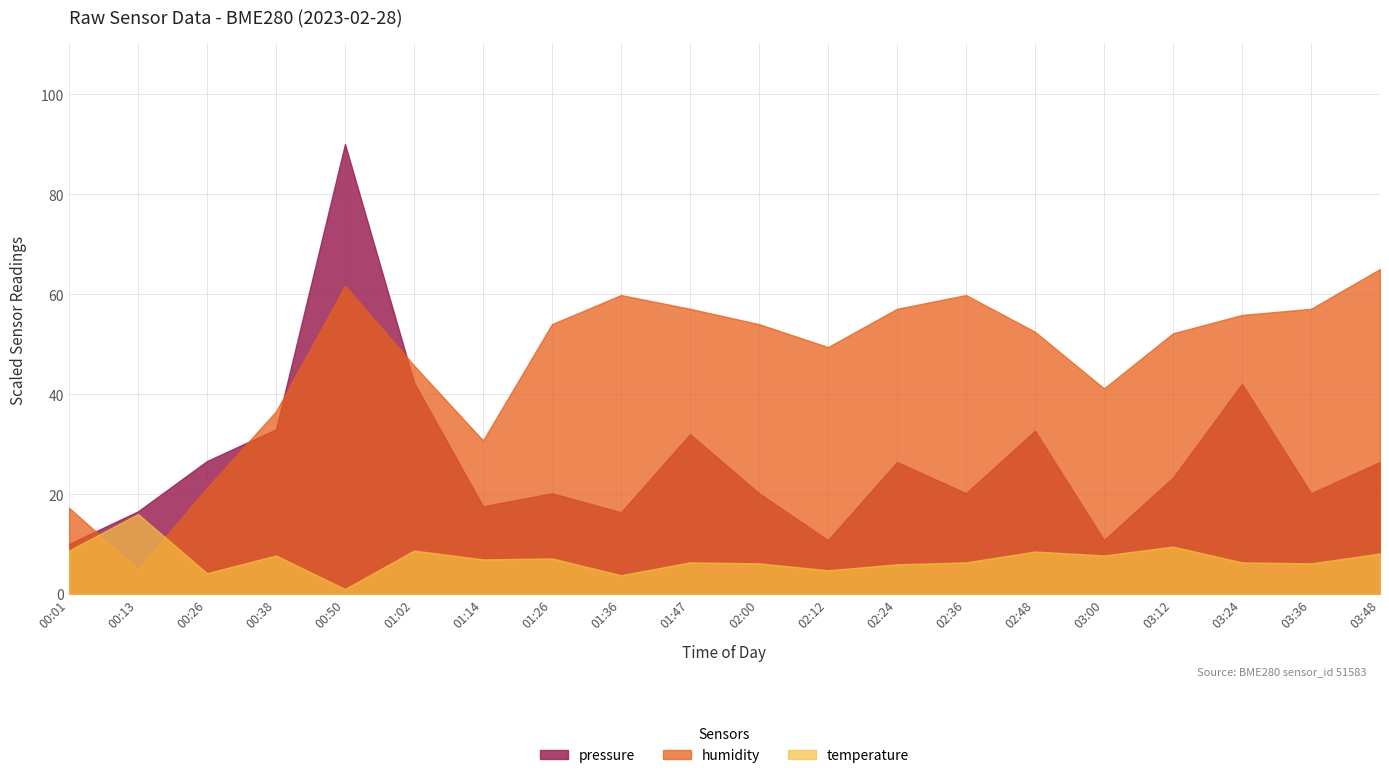

What is the spread (max minus min) of values at 01:36?

56.0